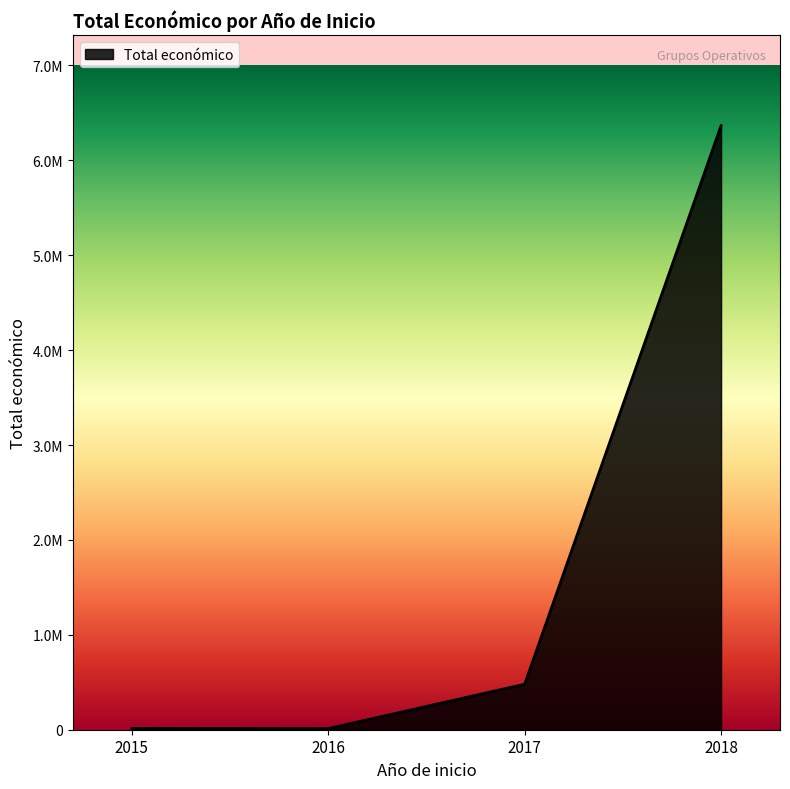

What is the difference between the values at 2017 and 2016?

473545